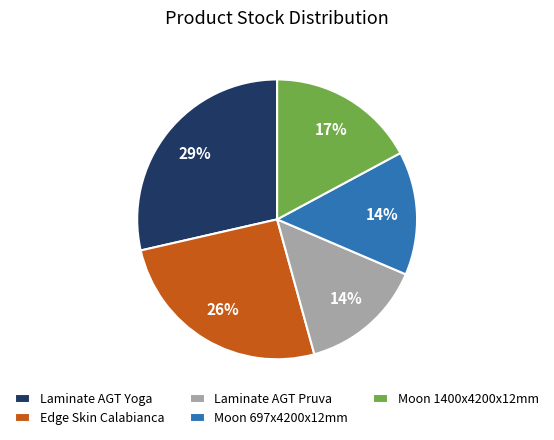

To the nearest percent, what is the combined percentage of Moon 697x4200x12mm and Laminate AGT Yoga?

43%